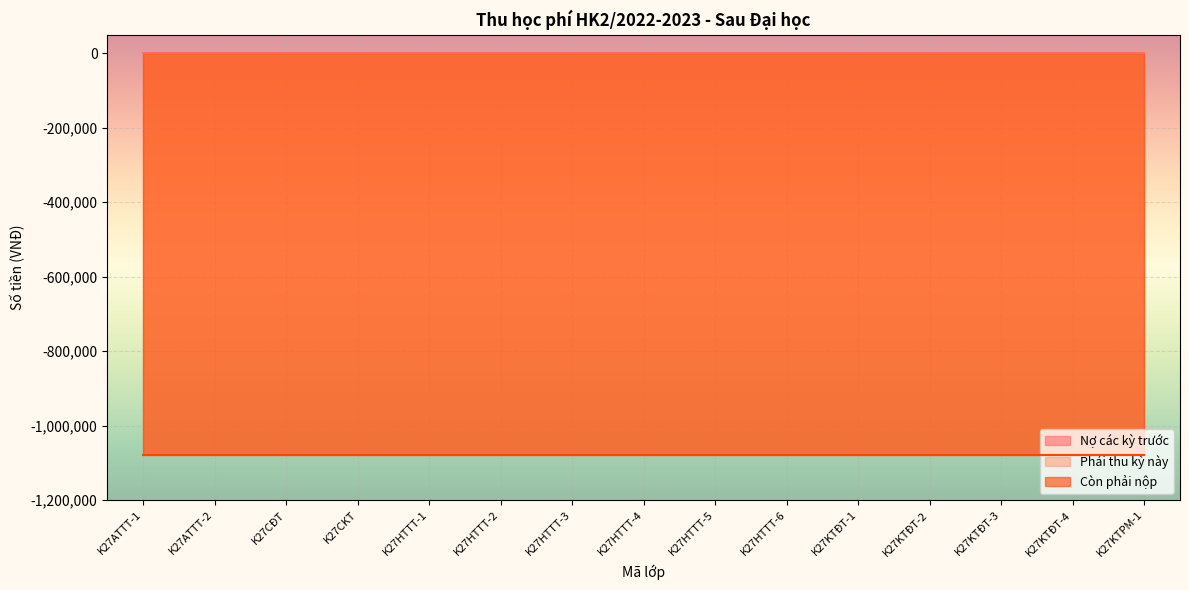

The value of Còn phải nộp at K27HTTT-5 is -1080000. True or false?

True